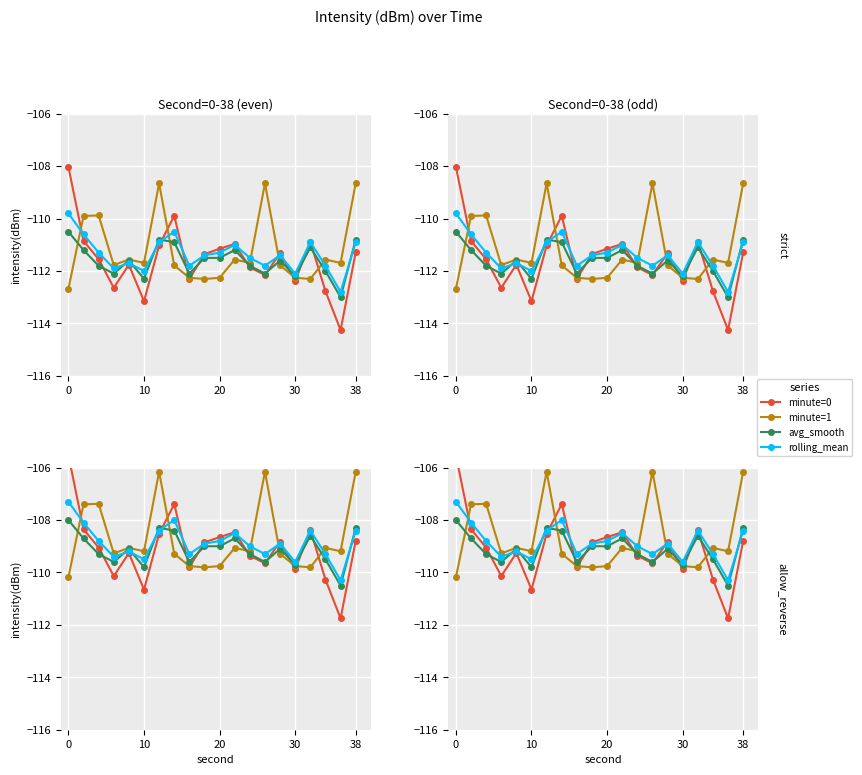

How many distinct data groups are displayed?

4